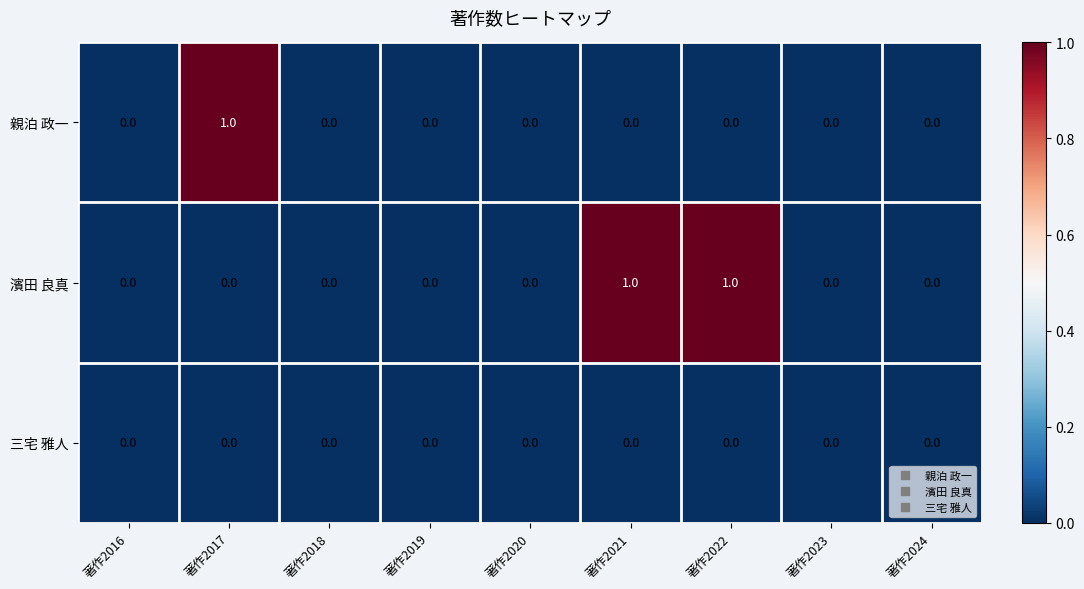

What is the difference between the highest and lowest values at 著作2021?

1